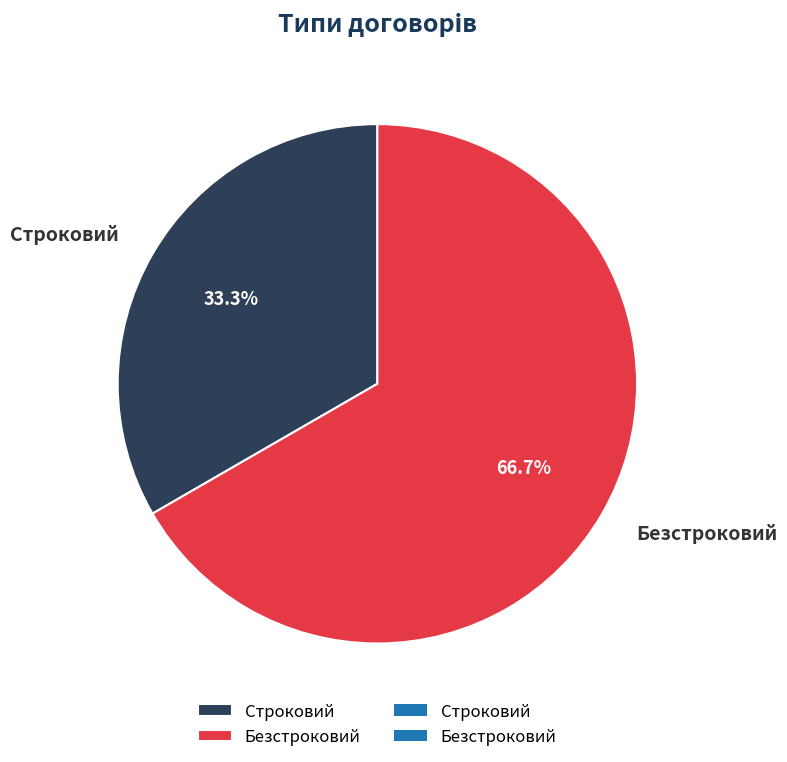

To the nearest percent, what portion does Безстроковий represent?

67%